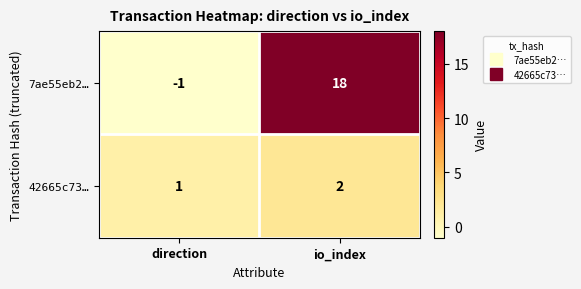

Count the number of categories in the chart.

2